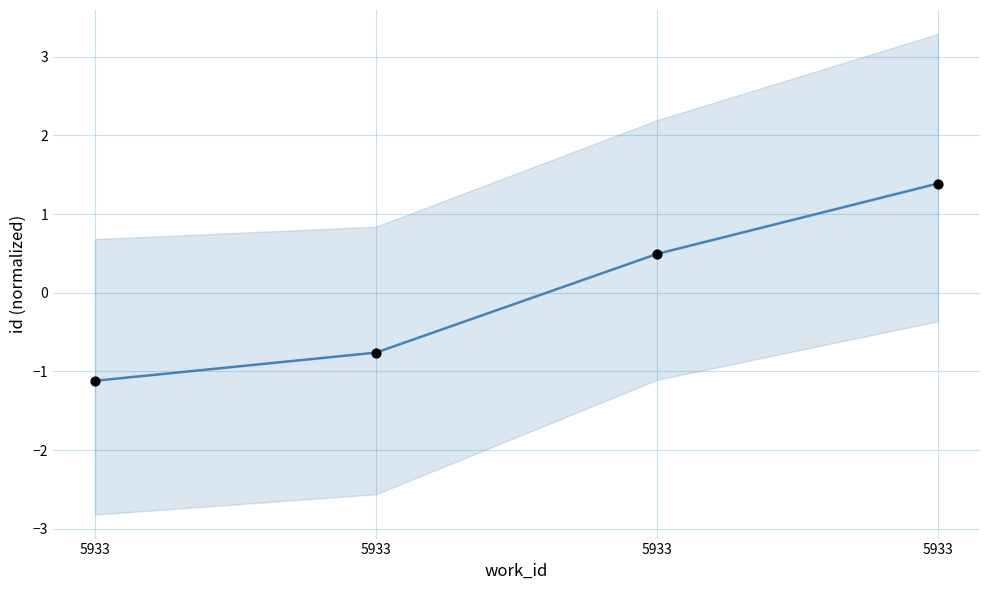

Which has a higher value, 5933 or 5933?

5933